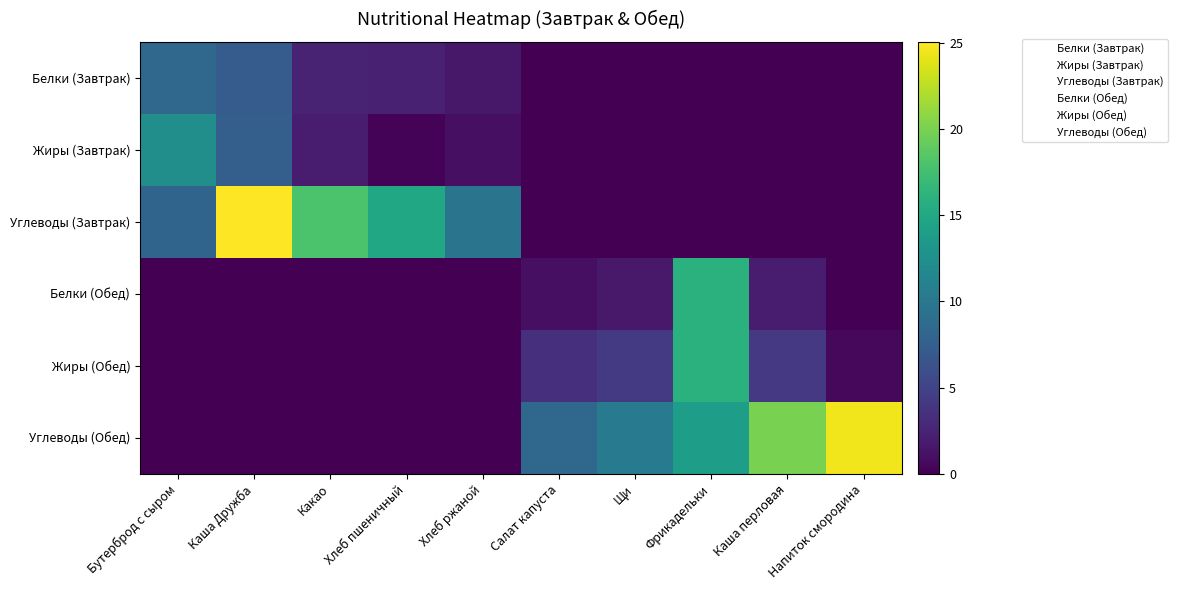

Rank the series at Салат капуста from lowest to highest value.

Белки (Завтрак), Жиры (Завтрак), Углеводы (Завтрак), Белки (Обед), Жиры (Обед), Углеводы (Обед)